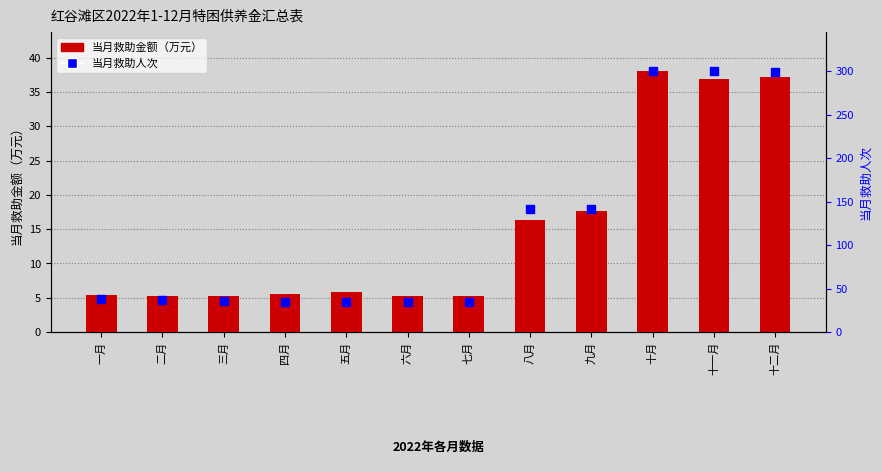

What is the total value across all series at 四月?

40.5